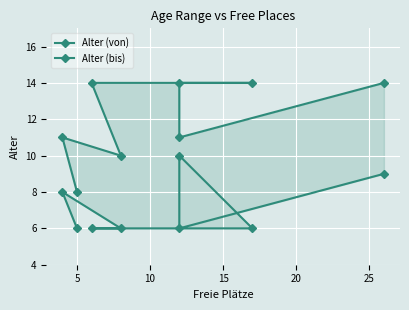

Between 20 and 25, which series saw the biggest shift?

Alter (von)